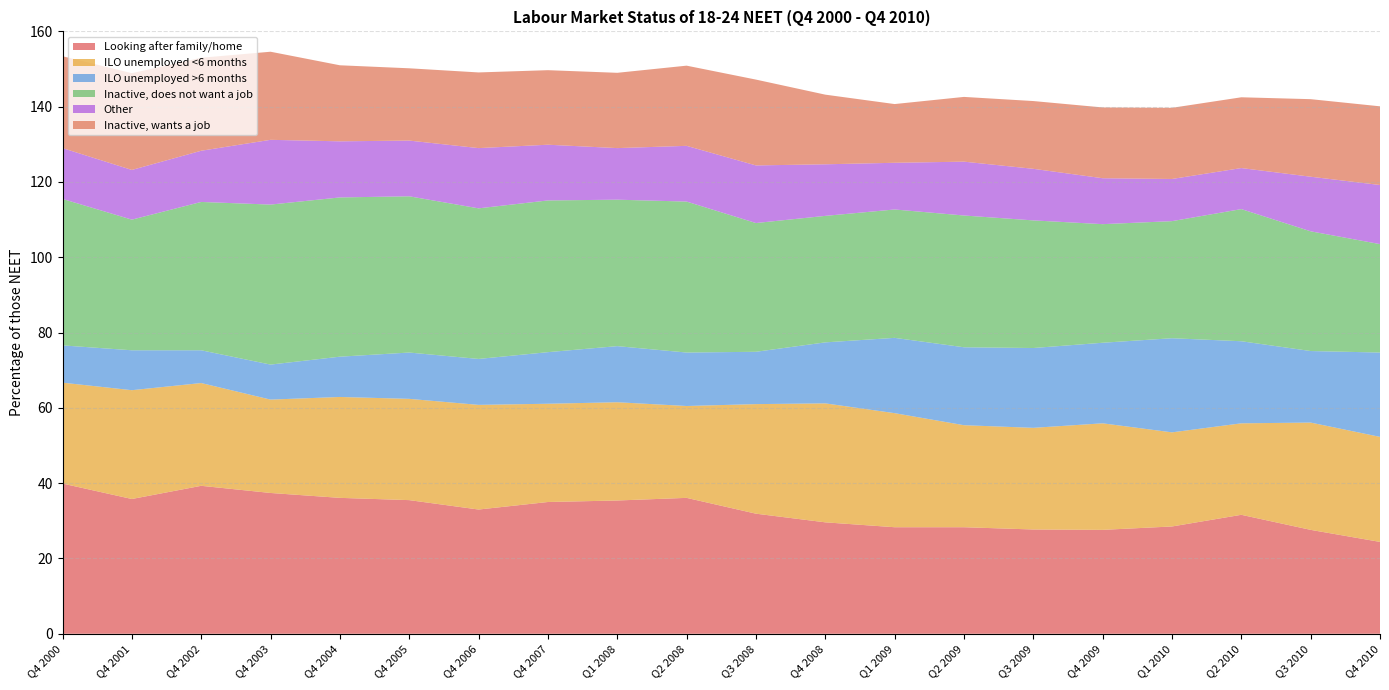

Reading left to right, list all the values displayed in this chart.

Looking after family/home: 39.9	35.8	39.3	37.4	36.1	35.5	33.0	35.0	35.4	36.1	31.9	29.6	28.3	28.3	27.7	27.6	28.5	31.6	27.6	24.4
ILO unemployed <6 months: 26.8	28.9	27.3	24.8	26.8	26.9	27.8	26.1	26.1	24.4	29.1	31.6	30.3	27.1	27.0	28.3	25.0	24.3	28.5	27.9
ILO unemployed >6 months: 9.9	10.6	8.7	9.3	10.7	12.3	12.2	13.7	14.9	14.2	13.9	16.2	20.0	20.7	21.2	21.4	25.0	21.8	19.0	22.4
Inactive, does not want a job: 38.9	34.7	39.4	42.5	42.3	41.5	40.0	40.3	38.9	40.1	34.2	33.6	34.1	35.0	33.9	31.5	31.1	35.1	31.8	28.8
Other: 13.5	13.2	13.6	17.2	14.9	14.8	16.0	14.8	13.7	14.8	15.3	13.7	12.4	14.3	13.7	12.2	11.2	10.9	14.5	15.7
Inactive, wants a job: 24.4	25.7	24.7	23.4	20.2	19.2	20.1	19.8	20.0	21.3	22.8	18.5	15.6	17.2	18.0	18.8	18.9	18.8	20.6	20.9